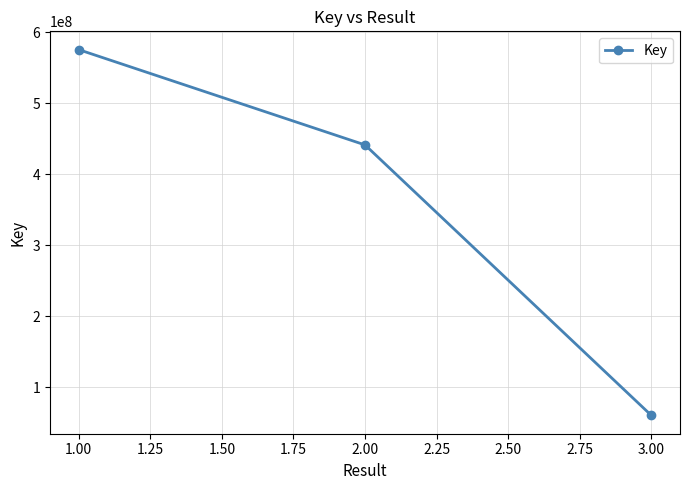

Reading left to right, extract all data points from this chart.

575684269	441370438	60094302